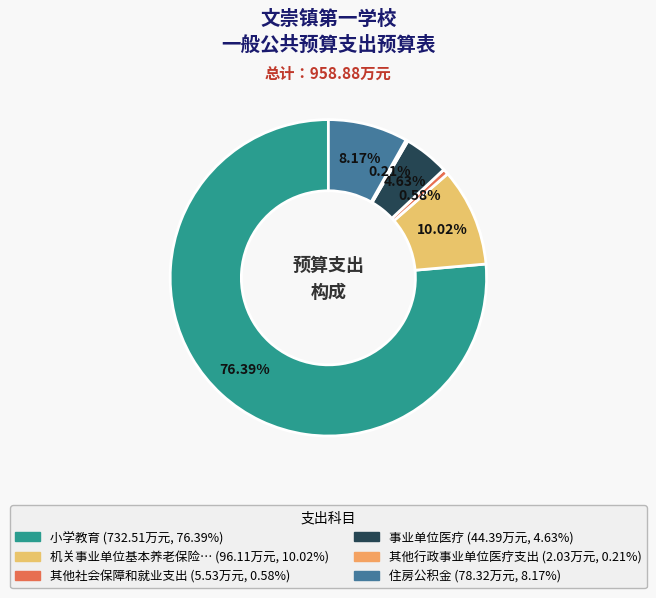

Rank the categories by value from highest to lowest.

小学教育, 机关事业单位基本养老保险缴费支出, 住房公积金, 事业单位医疗, 其他社会保障和就业支出, 其他行政事业单位医疗支出